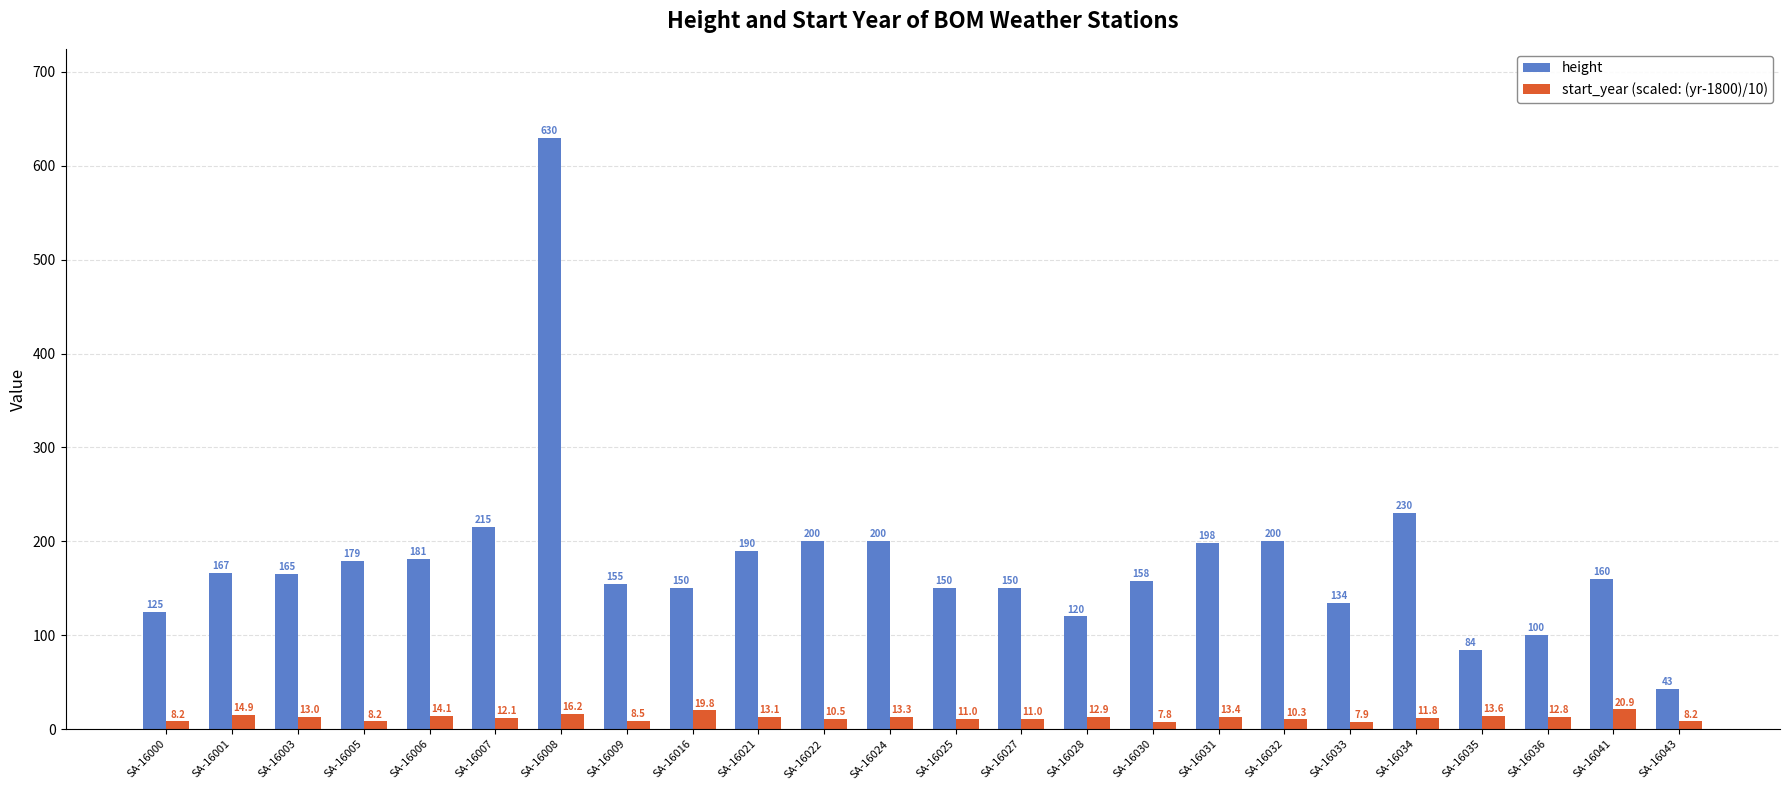

What is the difference between the highest and lowest values at SA-16021?

176.9